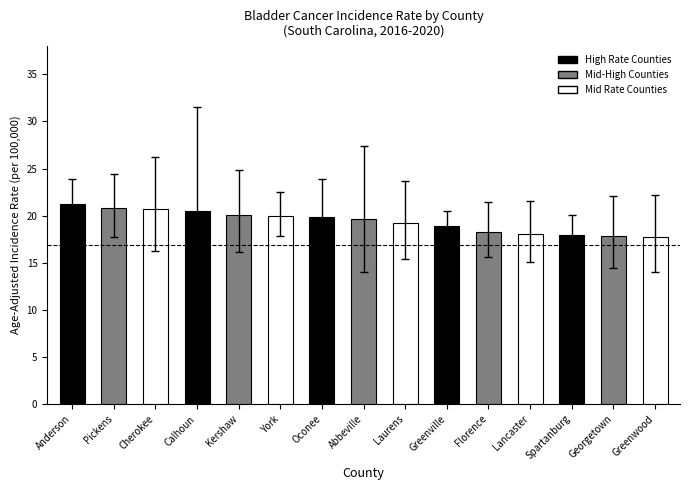

What is the maximum value for Age-Adjusted Incidence Rate?

21.2